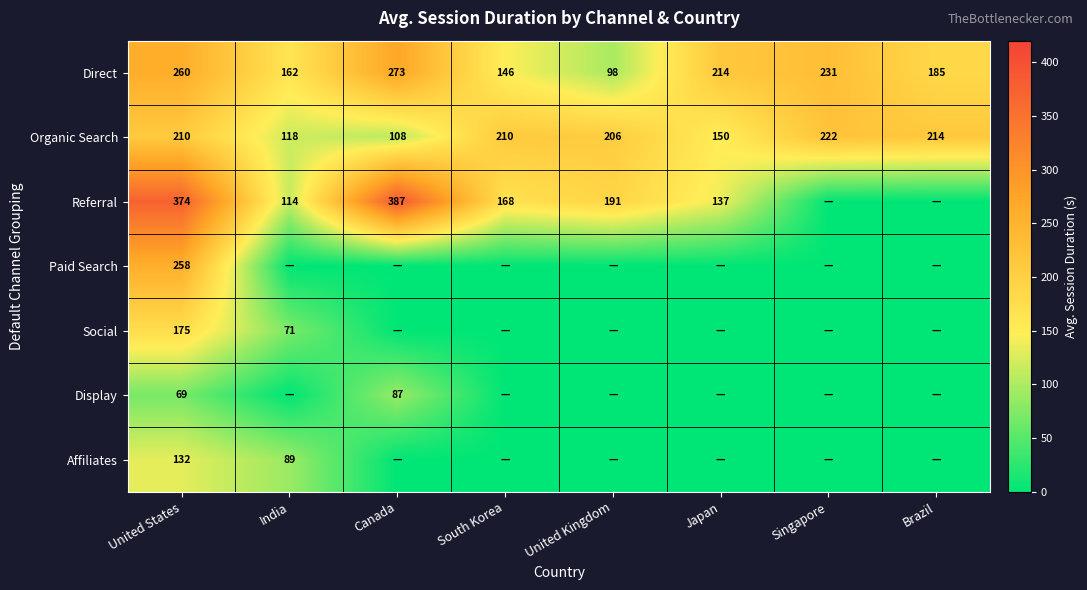

What is the total value across all series at South Korea?

525.3